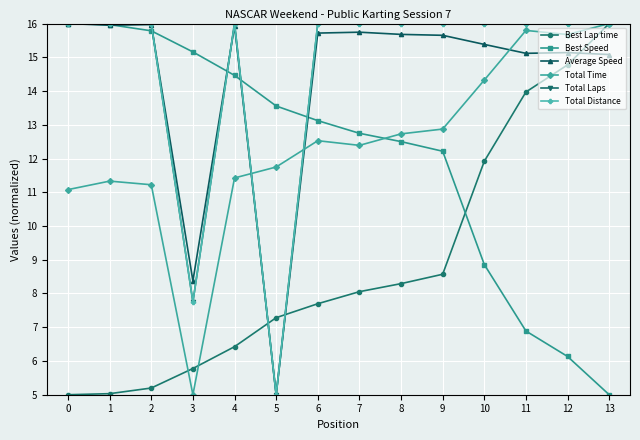

Rank the categories by Best Speed value from lowest to highest.

13, 12, 11, 10, 9, 8, 7, 6, 5, 4, 3, 2, 1, 0